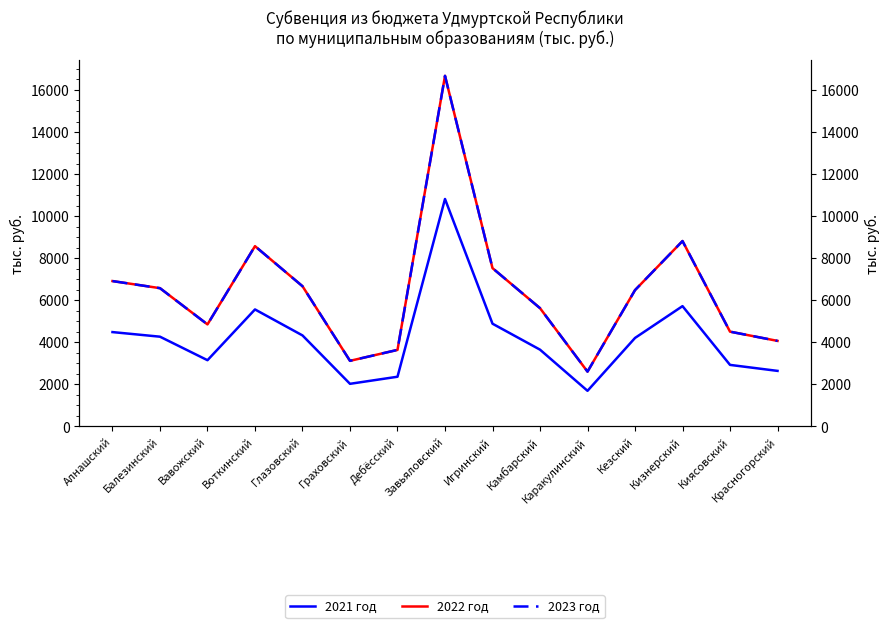

What is the value of the 2022 год point at the 3rd from the left?

4845.6